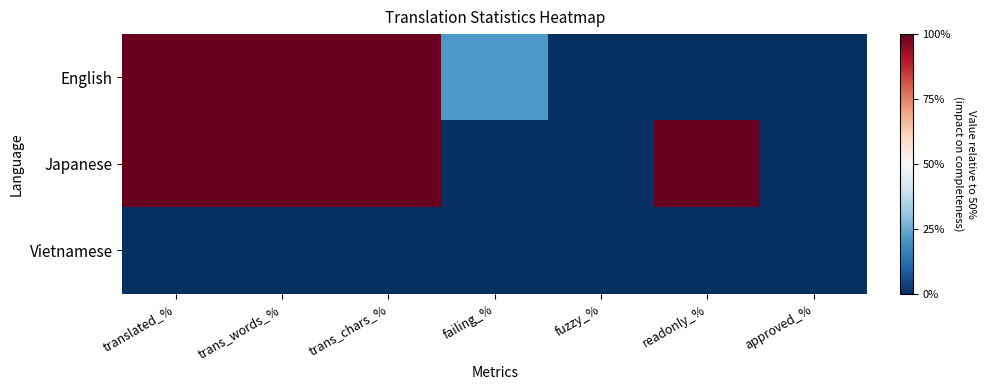

Which series has the largest total across all categories?

Japanese